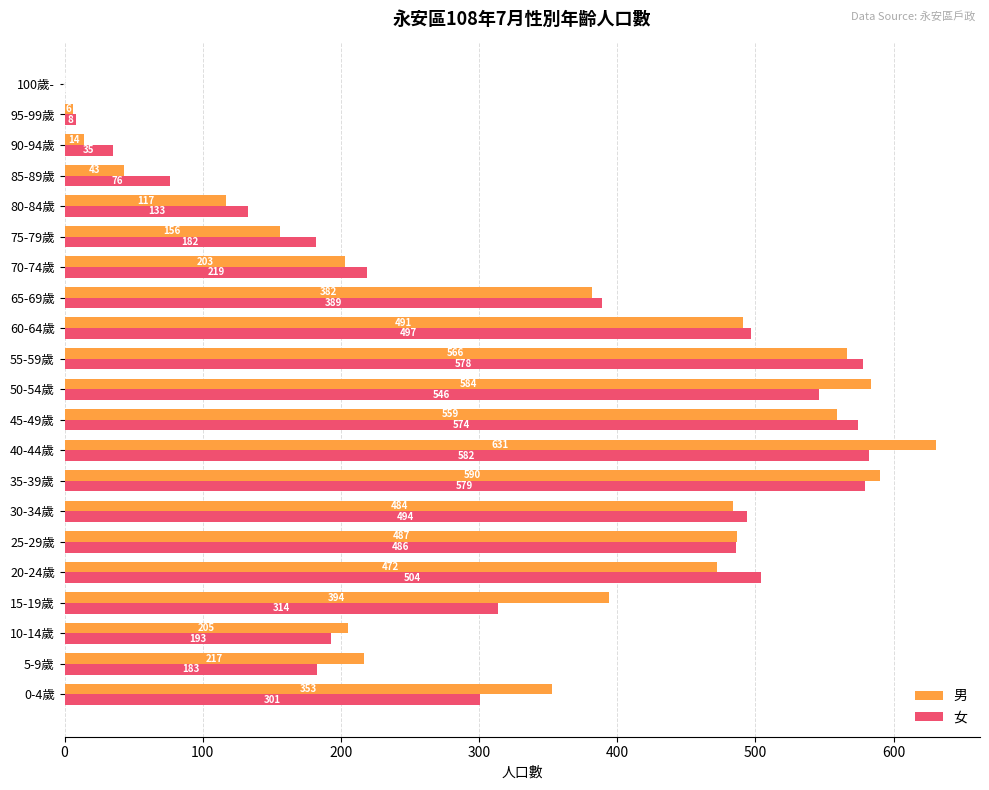

What is the average value of the 女 series?

327